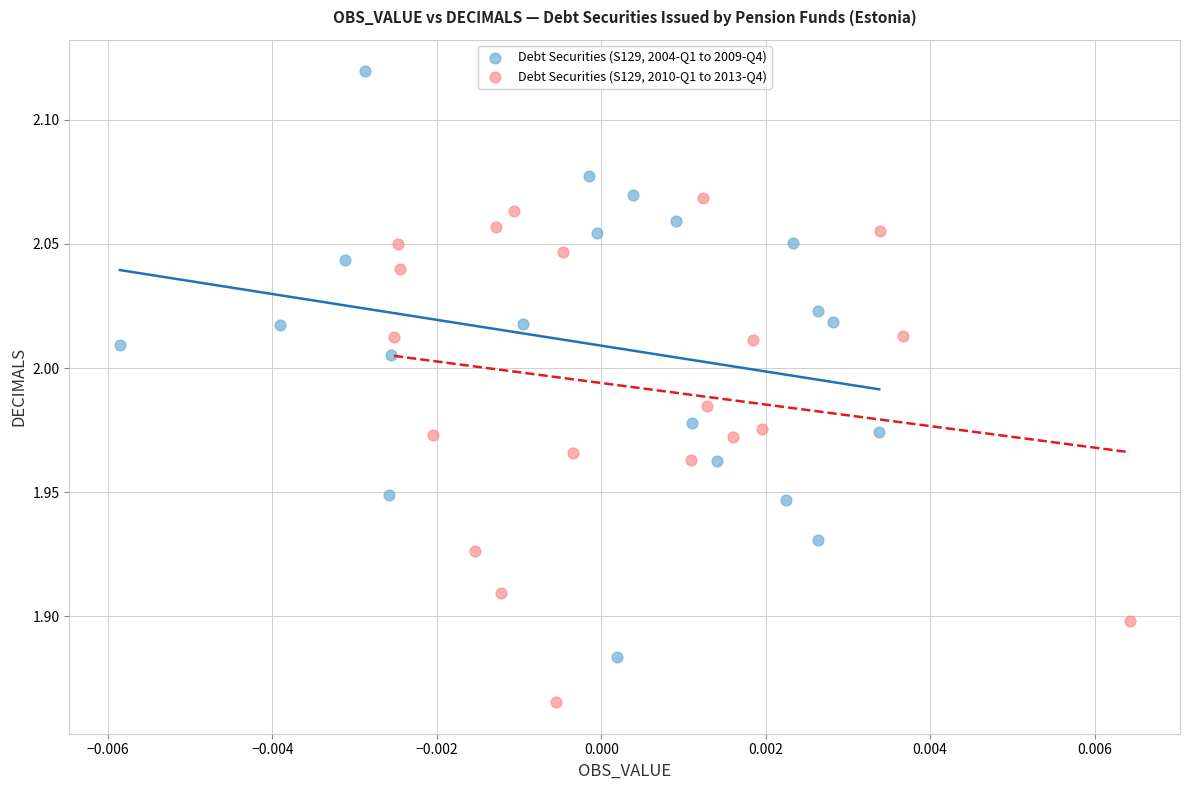

Which series contains the lowest Y value?

Debt Securities (S129, 2010-Q1 to 2013-Q4)